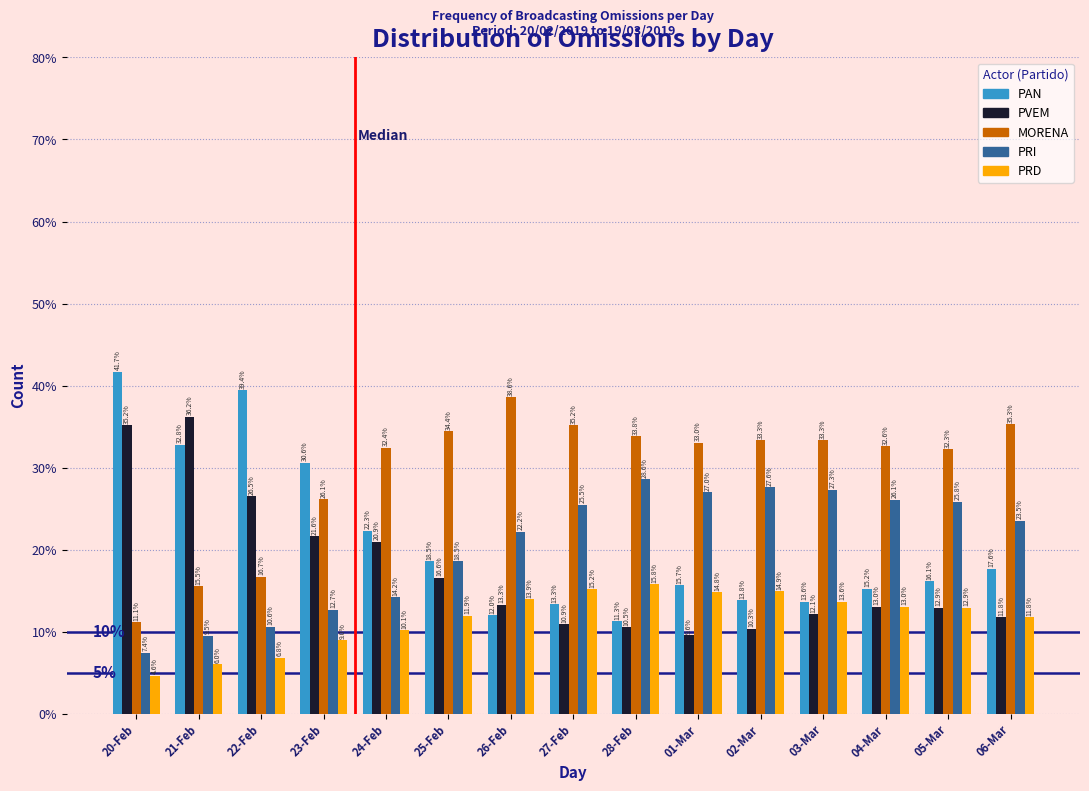

Reading left to right, list all the values displayed in this chart.

PAN: 41.7	32.8	39.4	30.6	22.3	18.5	12.0	13.3	11.3	15.7	13.8	13.6	15.2	16.1	17.6
PVEM: 35.2	36.2	26.5	21.6	20.9	16.6	13.3	10.9	10.5	9.6	10.3	12.1	13.0	12.9	11.8
MORENA: 11.1	15.5	16.7	26.1	32.4	34.4	38.6	35.2	33.8	33.0	33.3	33.3	32.6	32.3	35.3
PRI: 7.4	9.5	10.6	12.7	14.2	18.5	22.2	25.5	28.6	27.0	27.6	27.3	26.1	25.8	23.5
PRD: 4.6	6.0	6.8	9.0	10.1	11.9	13.9	15.2	15.8	14.8	14.9	13.6	13.0	12.9	11.8